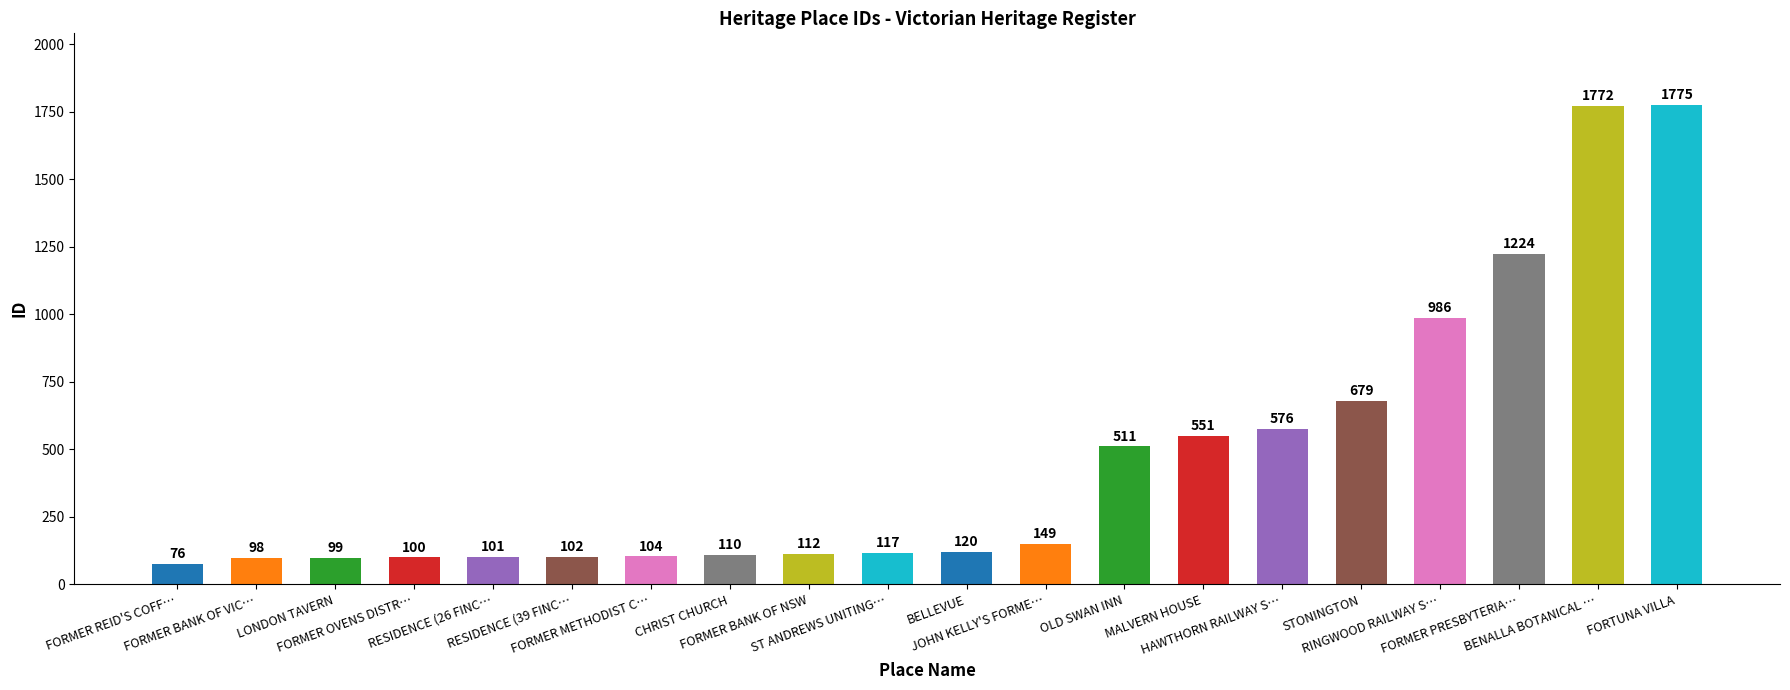

What is the difference between the maximum and second lowest values?

1677